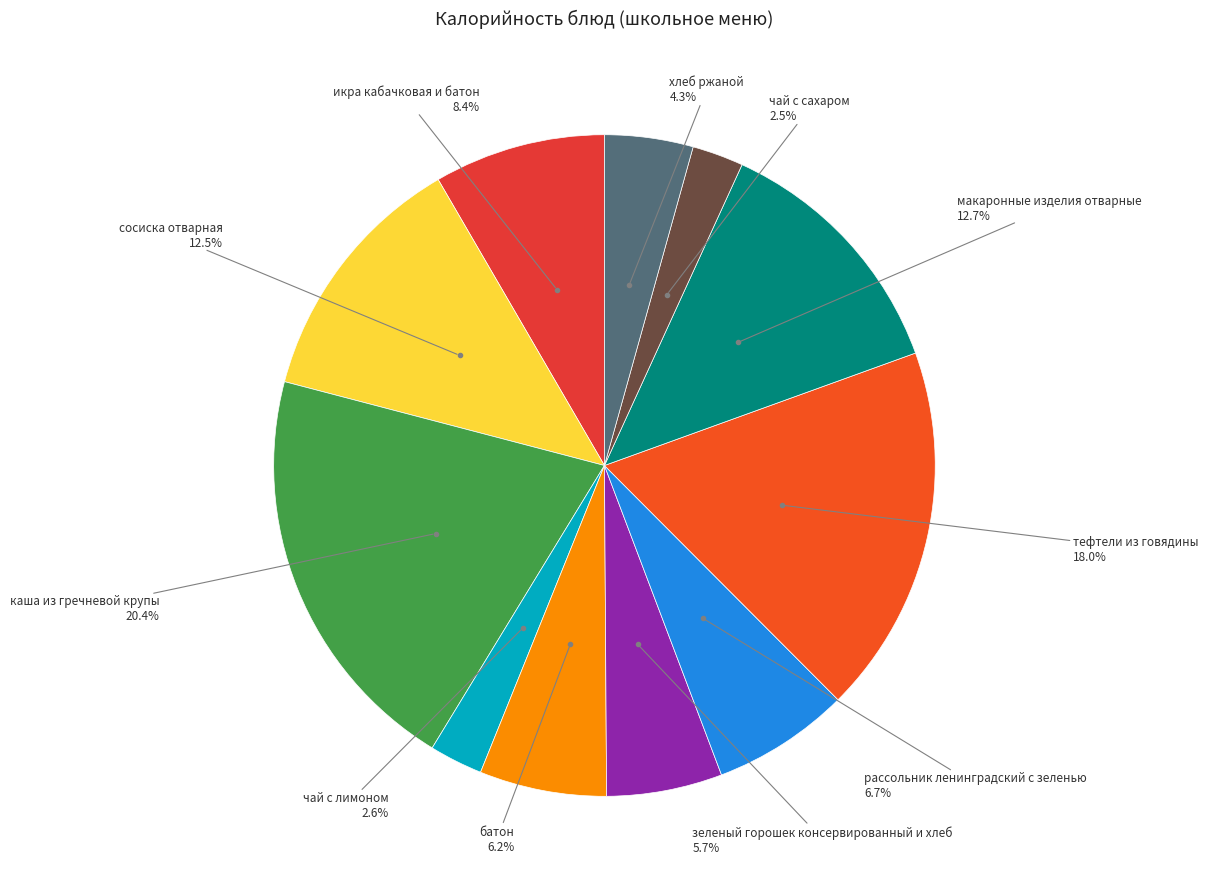

What is the largest slice in the pie chart?

каша из гречневой крупы